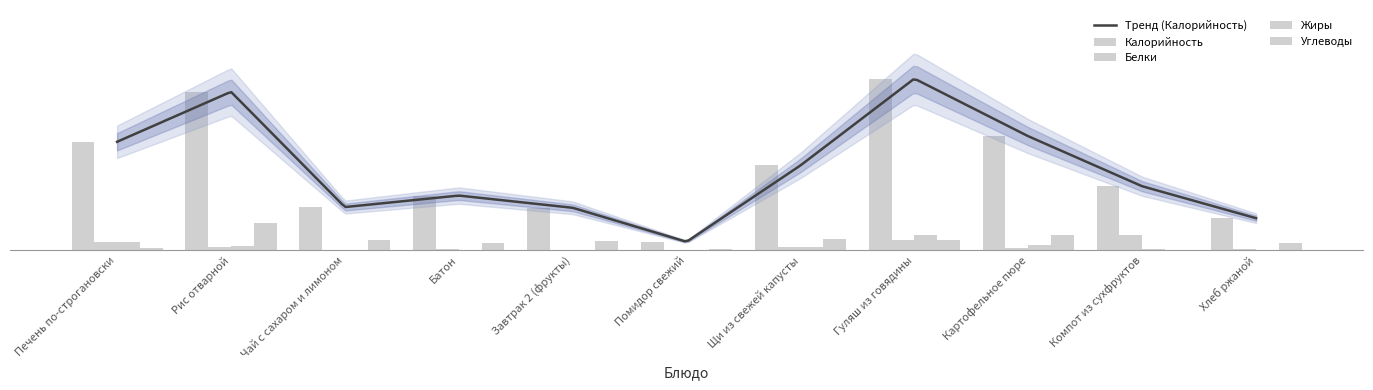

What is the label of the 8th bar from the right?

Батон